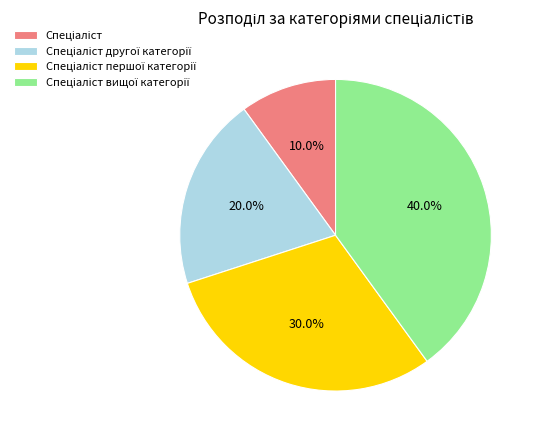

Does any single category account for the majority?

No